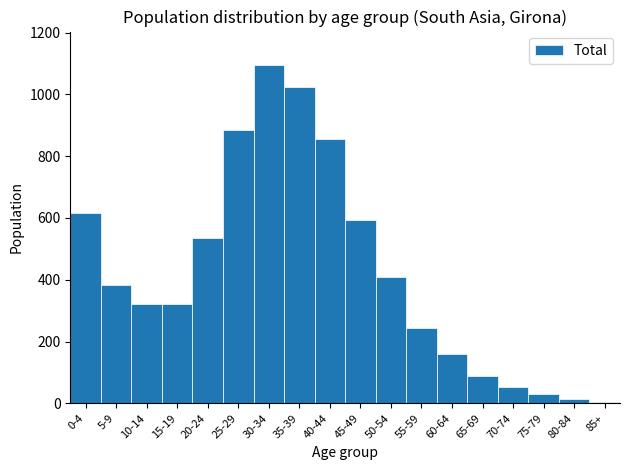

The value at 5-9 is 561. True or false?

False